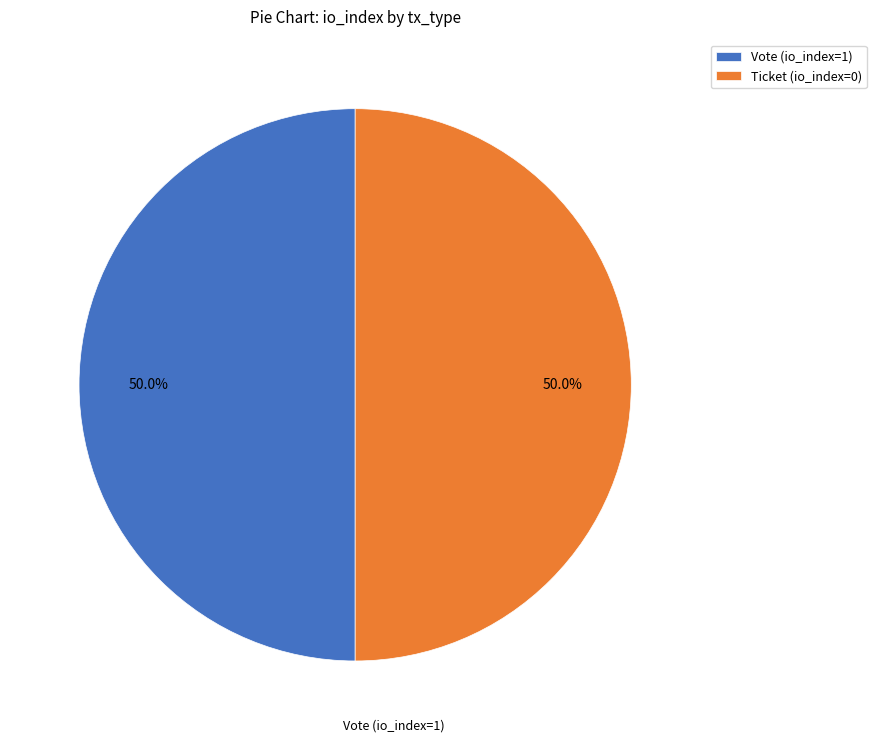

To the nearest percent, what is the difference between the Ticket (io_index=0) and Vote (io_index=1) slice percentages?

0%